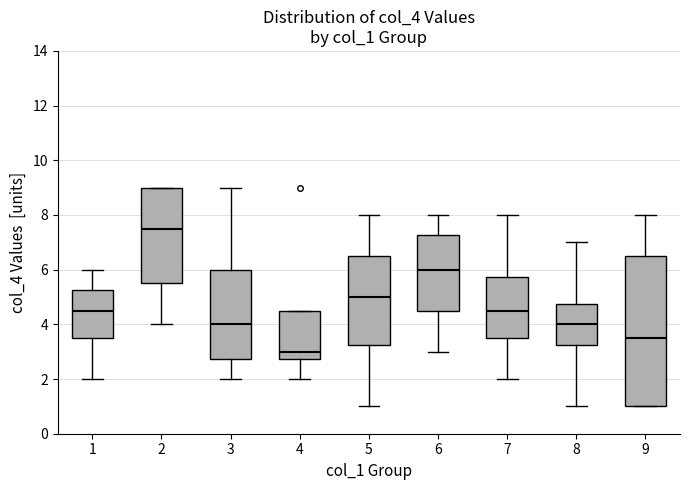

Which box's median line is the lowest?

4